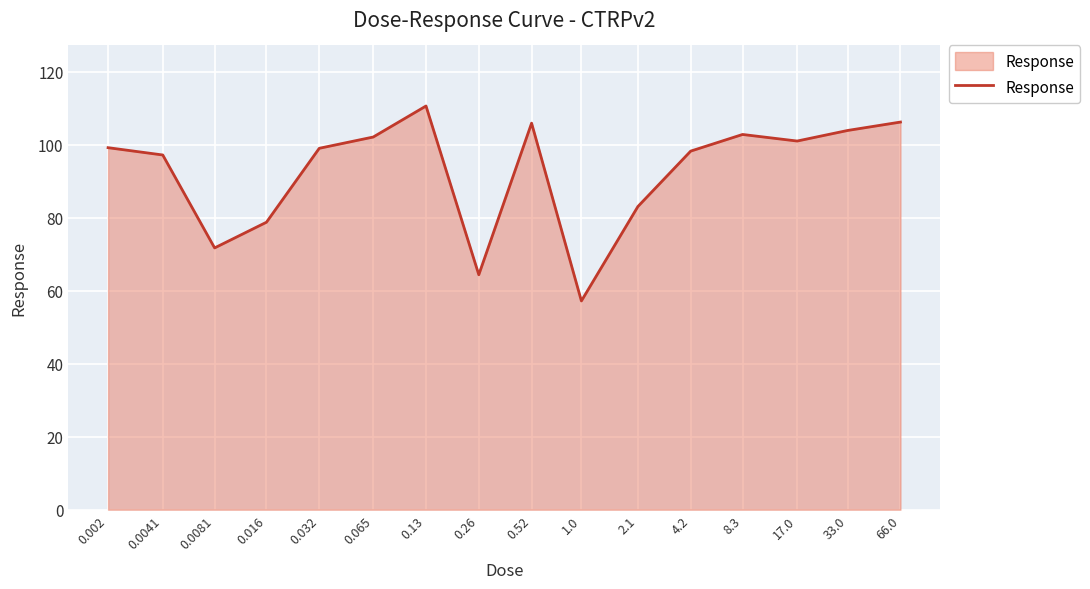

What is the smallest value displayed?

57.2